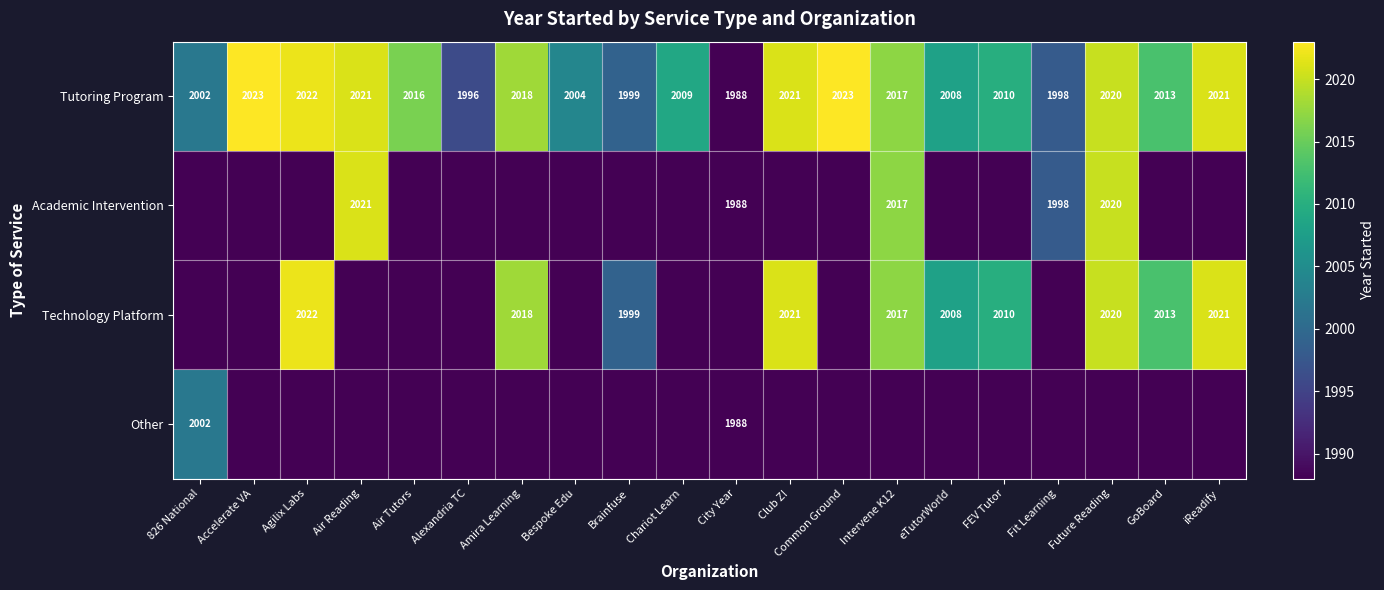

What is the highest value of the Tutoring Program series?

2023